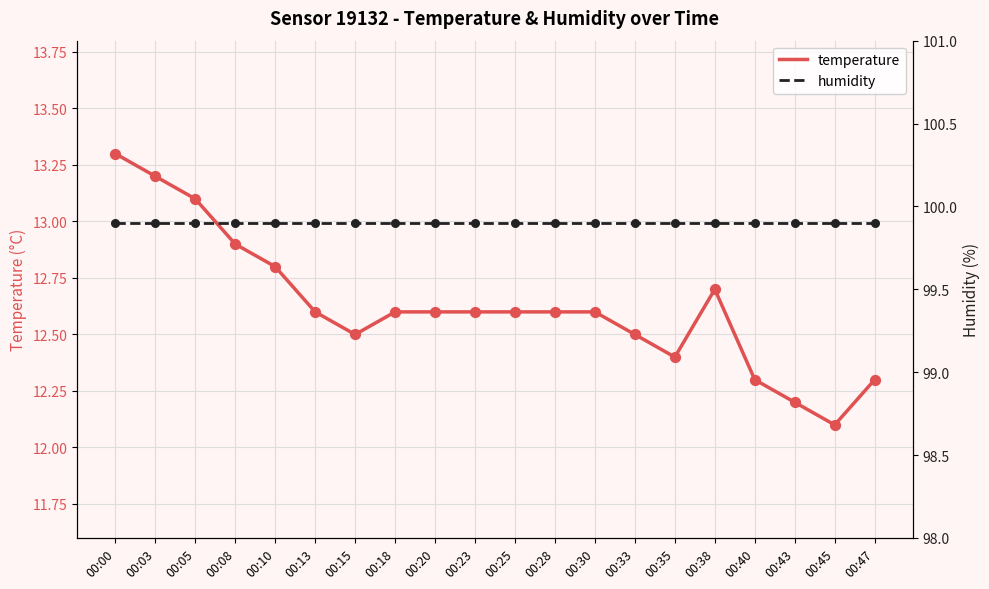

Which series has the largest Y range (max minus min)?

temperature